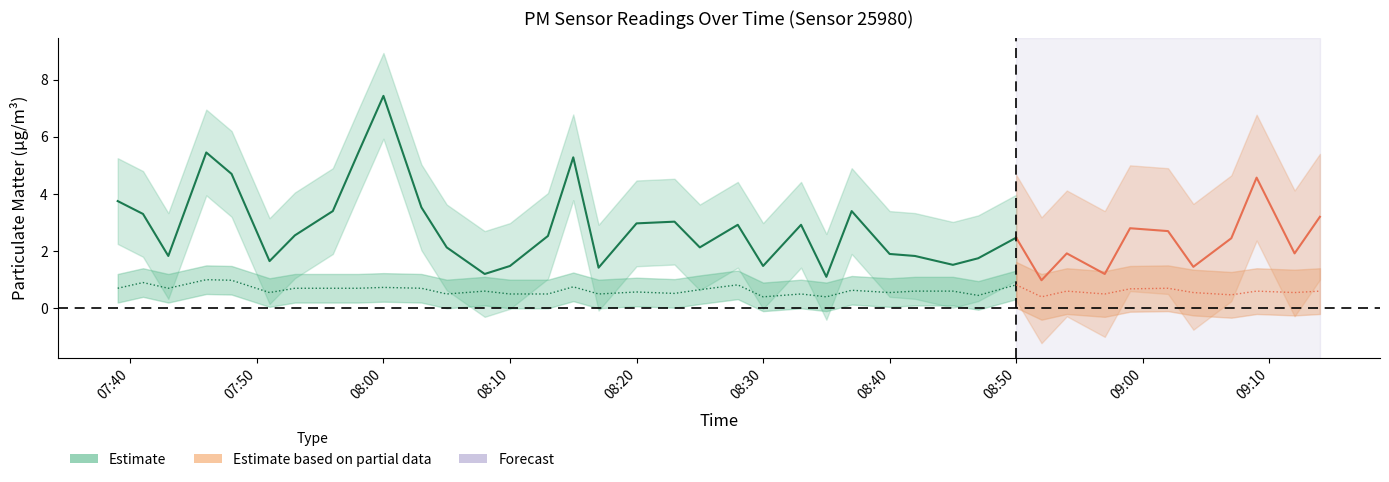

Reading right to left, extract all data points from this chart.

P1: 39=3.2	38=1.9	37=4.6	36=2.5	35=1.4	34=2.7	33=2.8	32=1.2	31=1.9	30=1.0	29=2.5	28=1.8	27=1.5	26=1.8	25=1.9	24=3.4	23=1.1	22=2.9	21=1.5	20=2.9	19=2.1	18=3.0	17=3.0	16=1.4	15=5.3	14=2.5	13=1.5	12=1.2	11=2.1	10=3.5	9=7.4	8=5.4	7=3.4	6=2.5	5=1.6	4=4.7	3=5.5	2=1.8	P2=3.3	P1=3.8
P2: 39=0.6	38=0.6	37=0.6	36=0.5	35=0.6	34=0.7	33=0.7	32=0.5	31=0.6	30=0.4	29=0.8	28=0.5	27=0.6	26=0.6	25=0.6	24=0.6	23=0.4	22=0.5	21=0.4	20=0.8	19=0.7	18=0.5	17=0.6	16=0.5	15=0.8	14=0.5	13=0.5	12=0.6	11=0.5	10=0.7	9=0.7	8=0.7	7=0.7	6=0.7	5=0.6	4=1.0	3=1.0	2=0.7	P2=0.9	P1=0.7